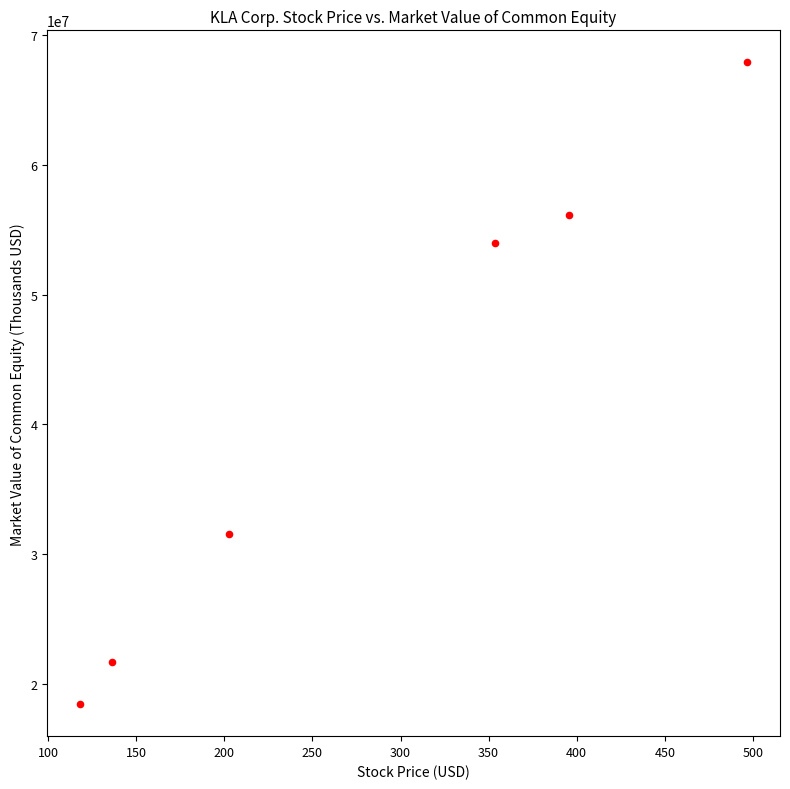

What Y value in the scatter plot is closest to 43171248?

53969674